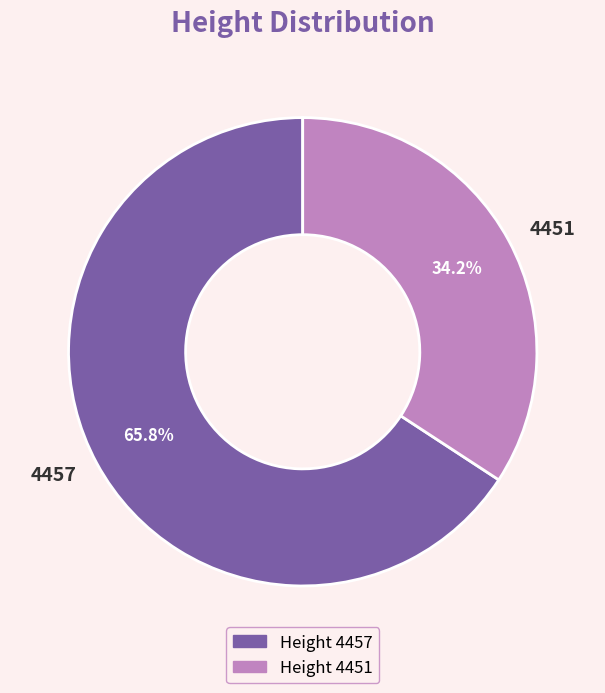

Does any single category account for the majority?

Yes